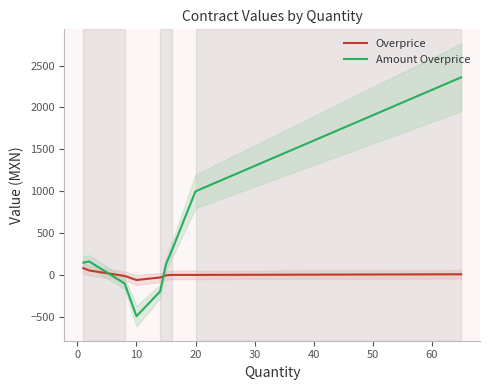

The Amount Overprice series shows -662.5 at 20. True or false?

False